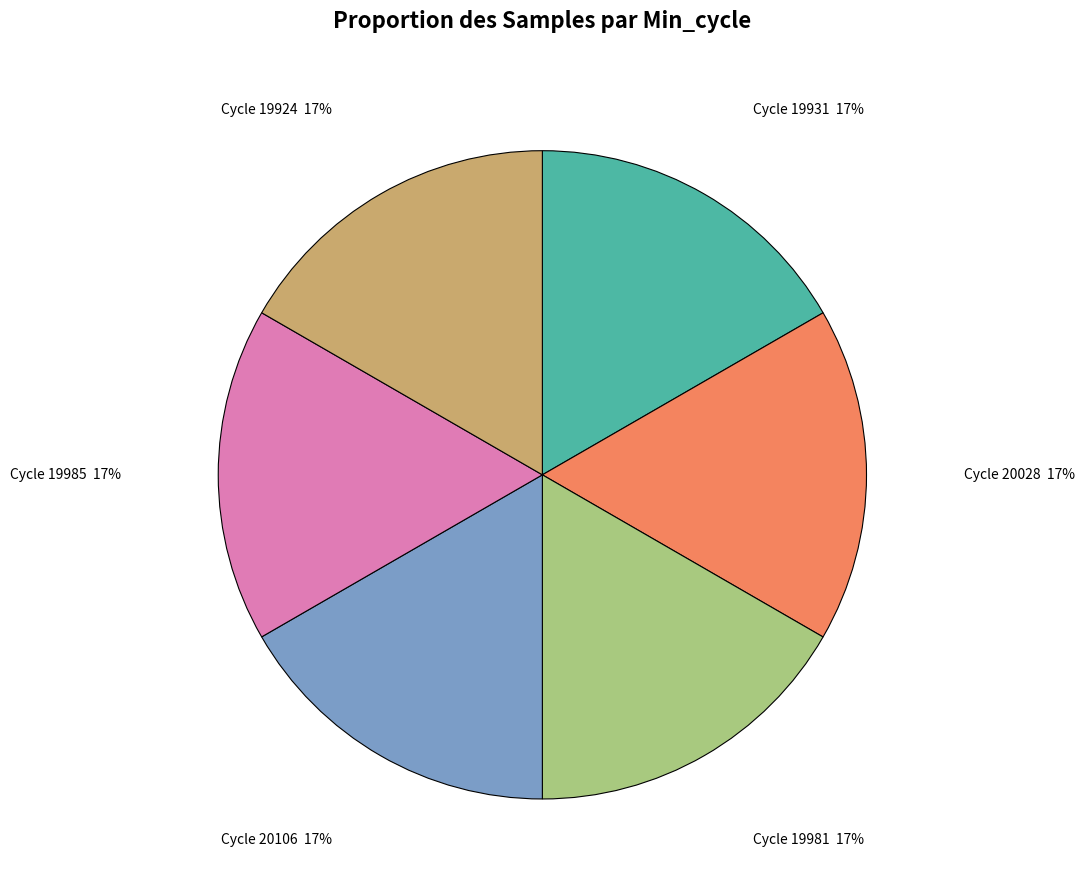

How many slices are in this pie chart?

6